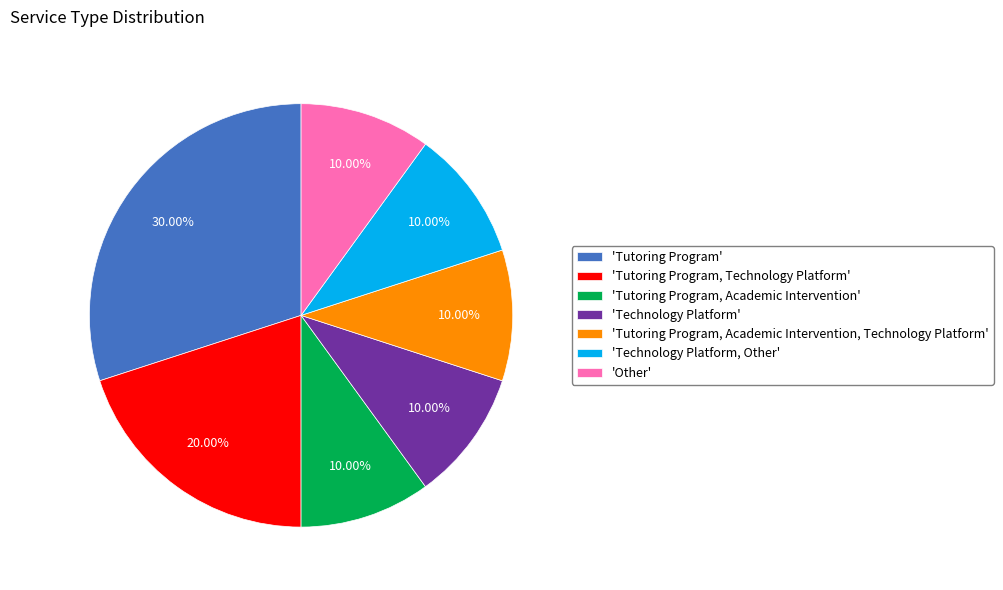

Does any single category account for the majority?

No